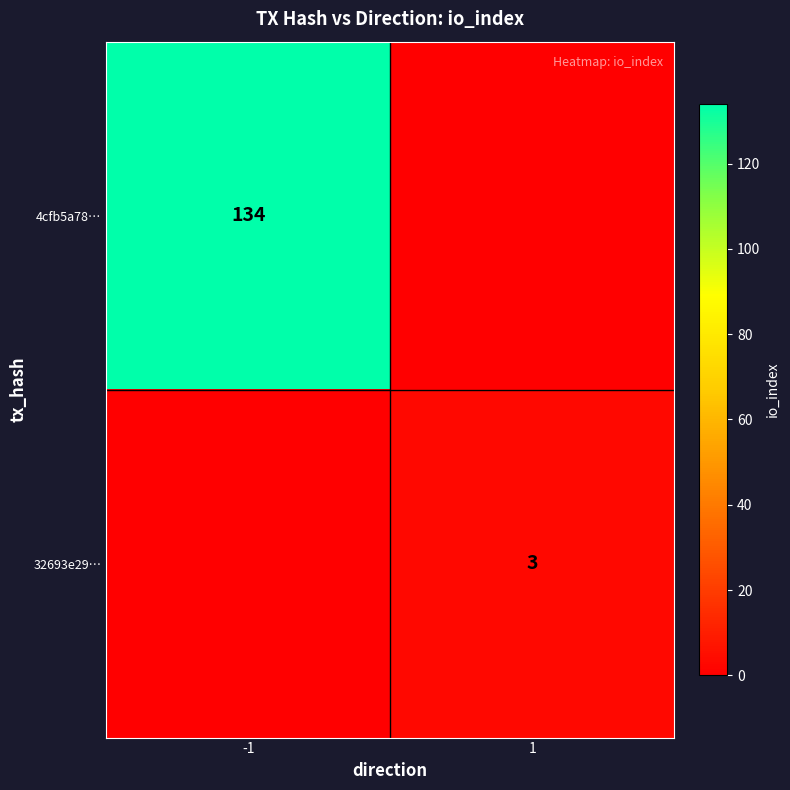

True or false: 32693e29… has a value of 3 at 1.

True